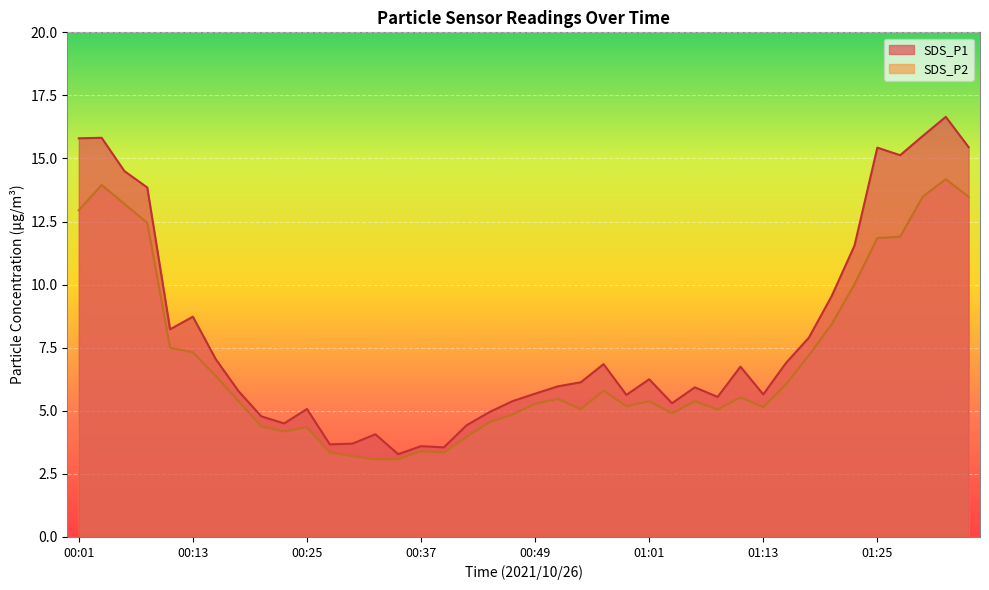

What are all the series names shown in the legend?

SDS_P1, SDS_P2